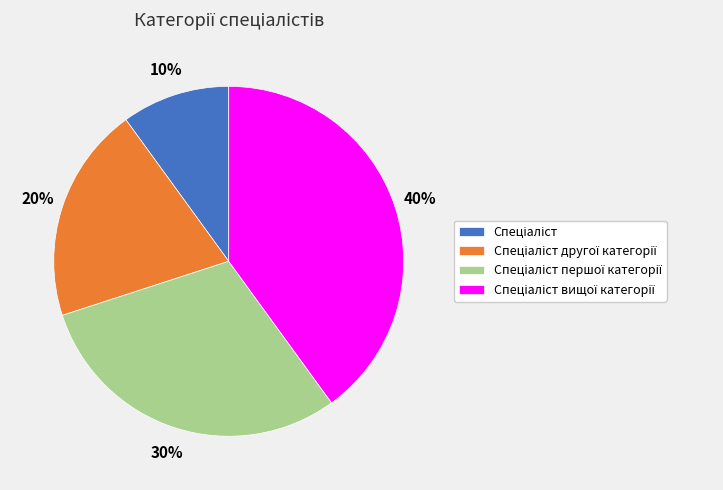

To the nearest percent, what is the difference between the largest and smallest slice percentages?

30%